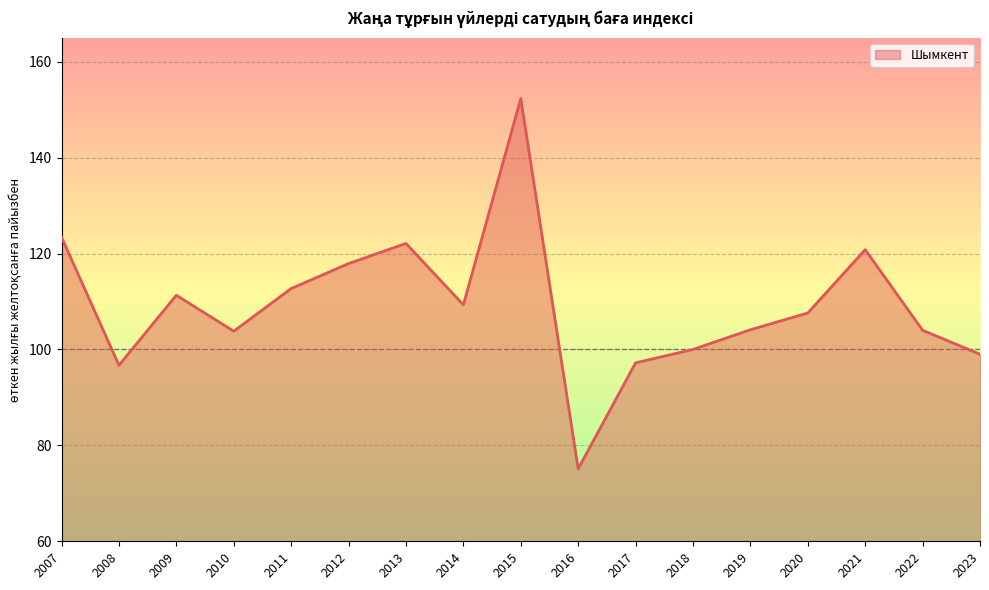

How many lines are shown in the chart?

1